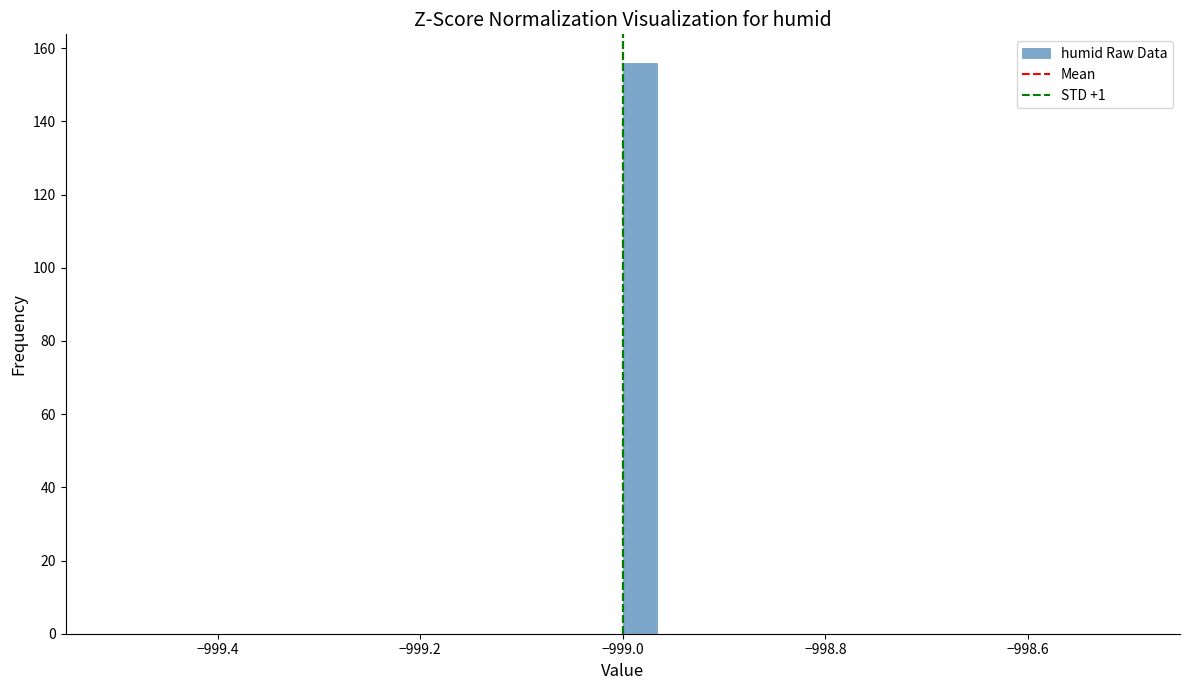

Around what value on the x-axis is the tallest bar? Give the approximate position of its centre, as read against the axis.

-998.98